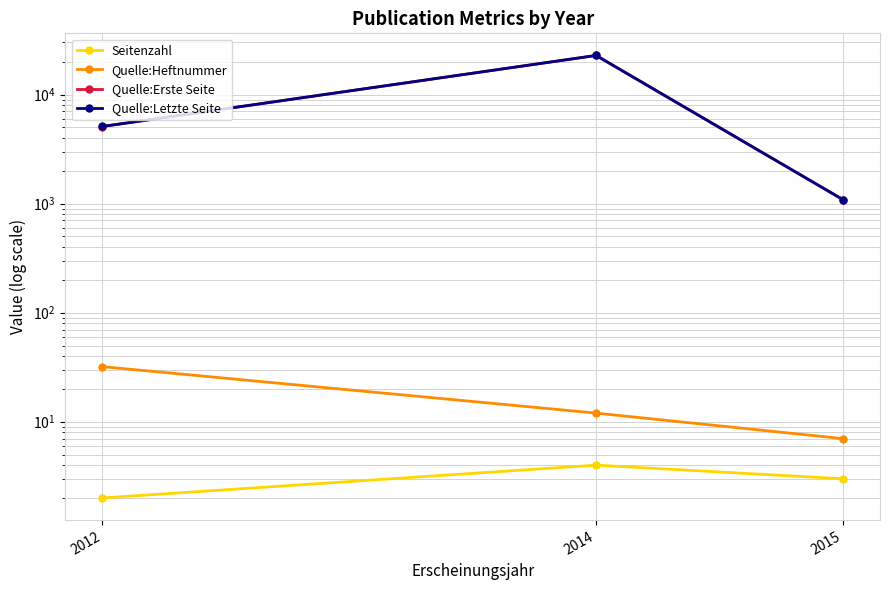

At which category does the chart reach its minimum across all series?

2012